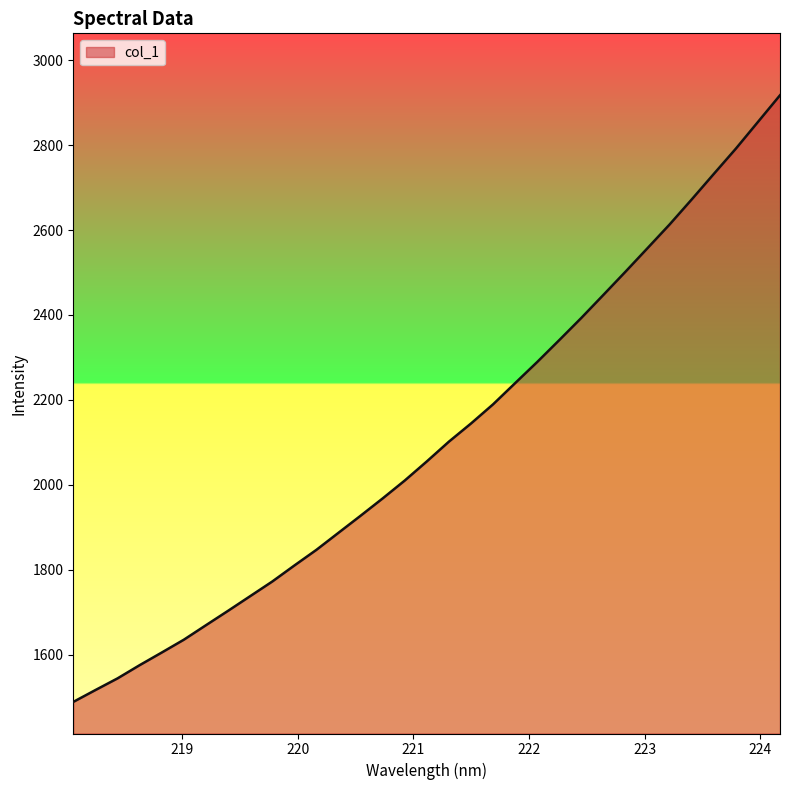

What is the smallest value displayed?

1488.5